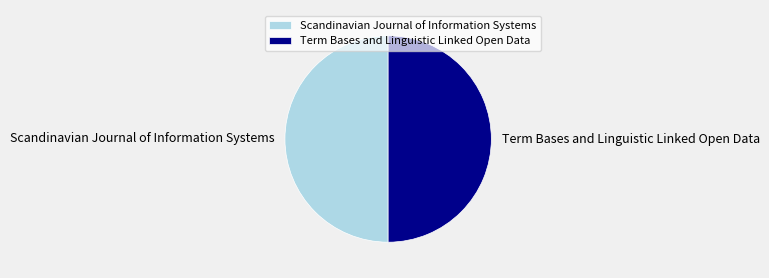

The Term Bases and Linguistic Linked Open Data slice represents 44% of the pie. True or false?

False